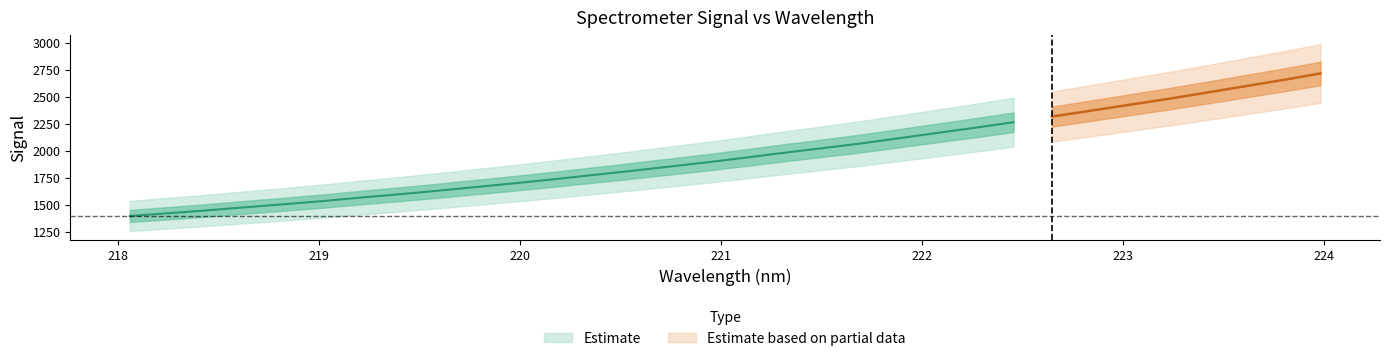

At how many categories does at least one series exceed 682?

32